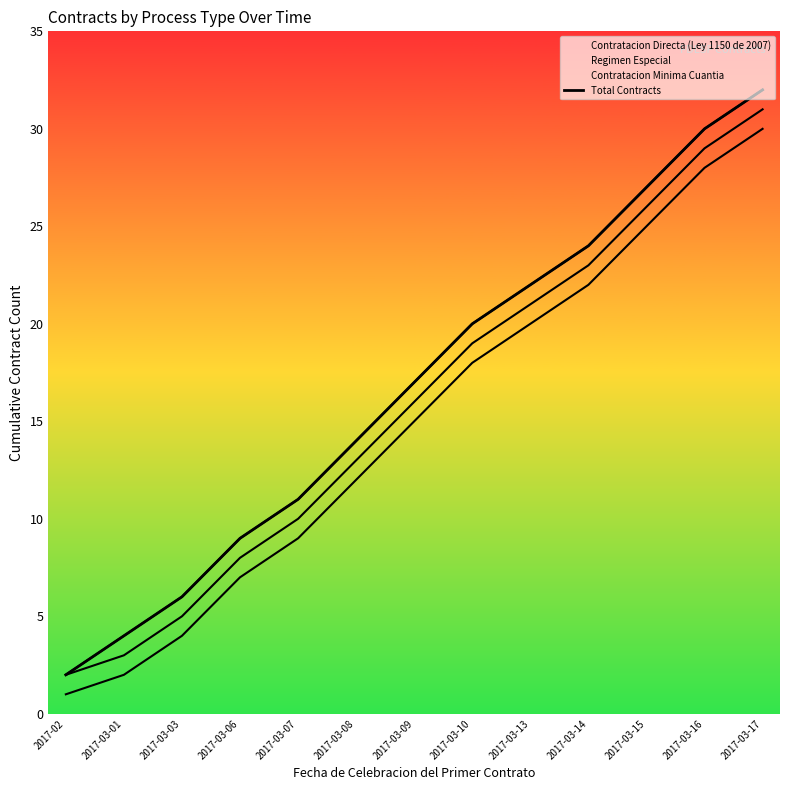

Reading left to right, extract all data points from this chart.

2017-02=2	2017-03-01=4	2017-03-03=6	2017-03-06=9	2017-03-07=11	2017-03-08=14	2017-03-09=17	2017-03-10=20	2017-03-13=22	2017-03-14=24	2017-03-15=27	2017-03-16=30	2017-03-17=32